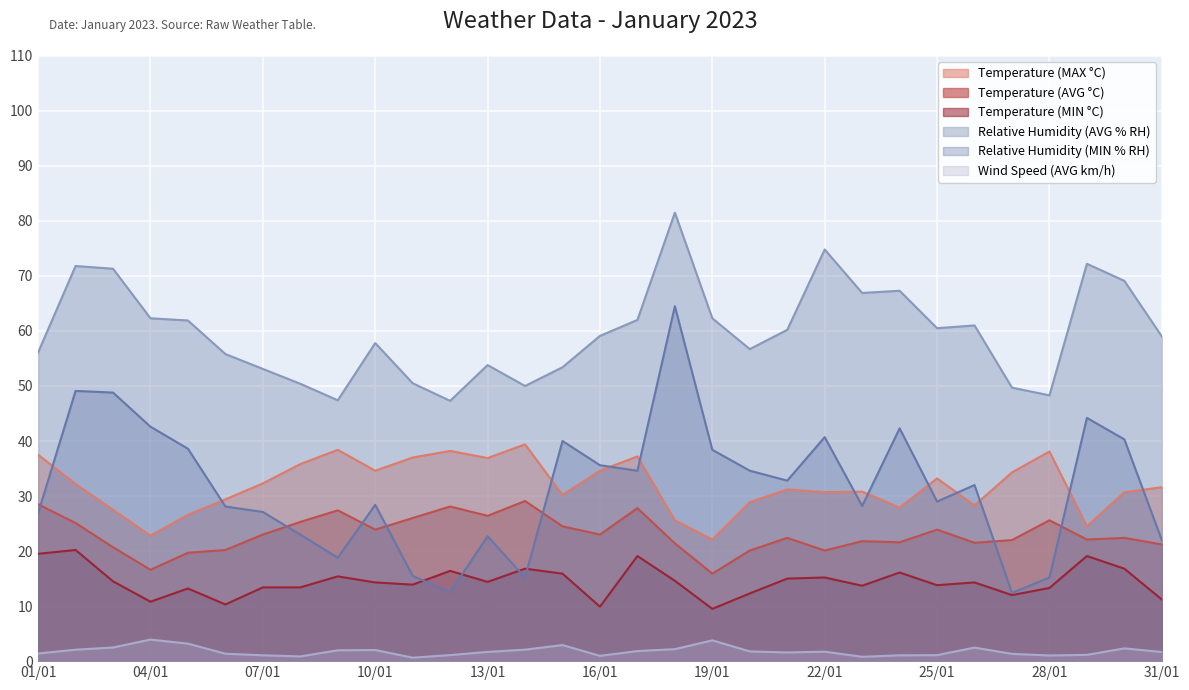

True or false: Wind Speed (AVG km/h) and Relative Humidity (AVG % RH) cross at least once.

False